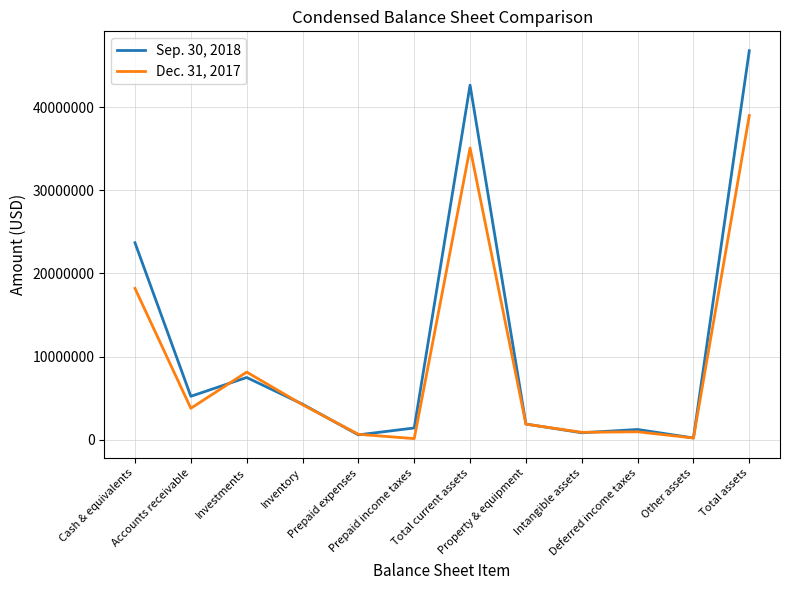

Between which two adjacent categories do Dec. 31, 2017 and Sep. 30, 2018 first intersect?

Accounts receivable and Investments